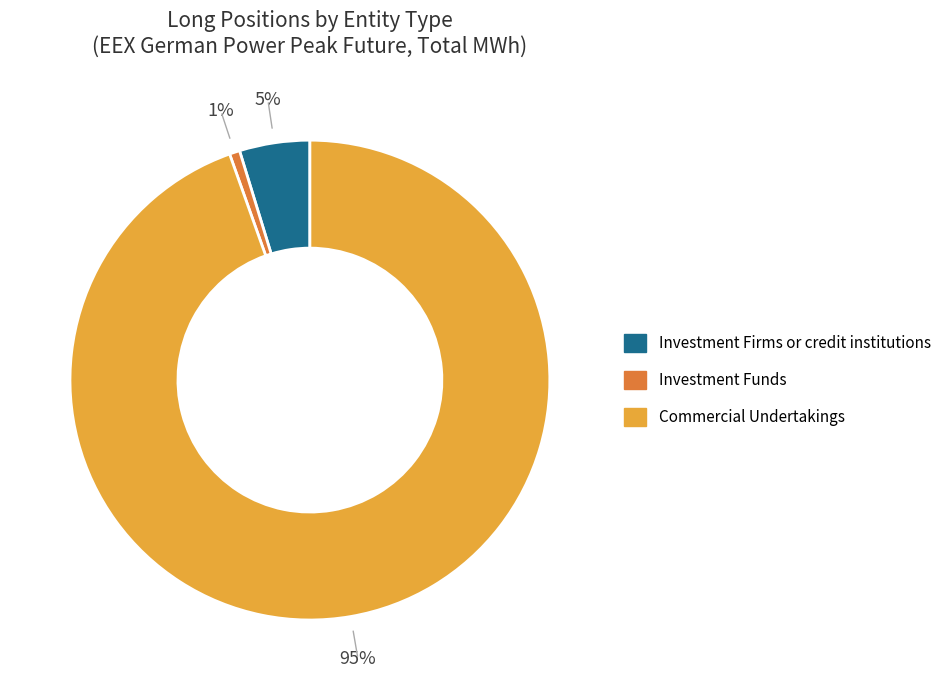

The Commercial Undertakings slice represents 95% of the pie. True or false?

True